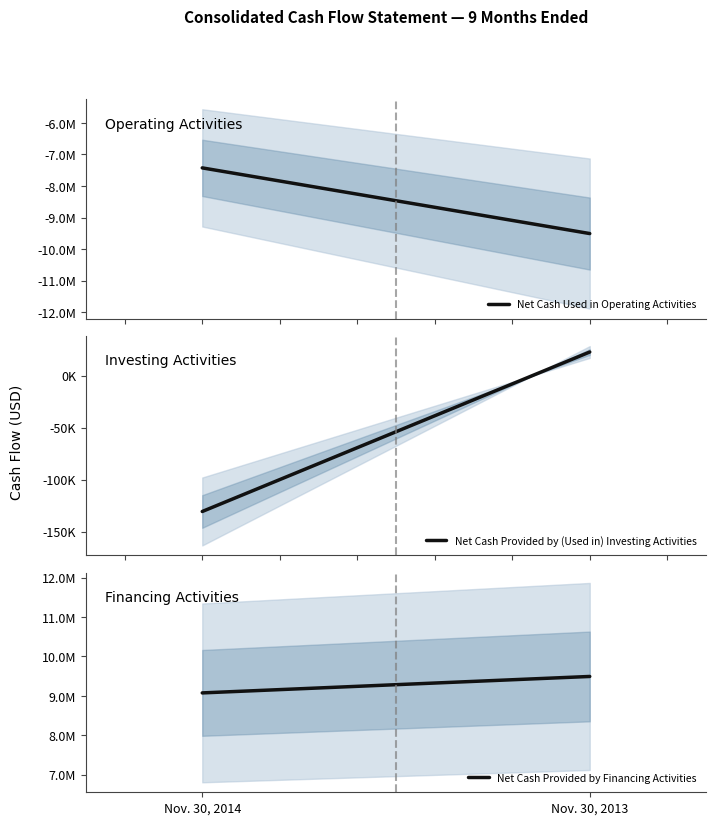

Which label corresponds to the largest value in the chart?

Nov. 30, 2013